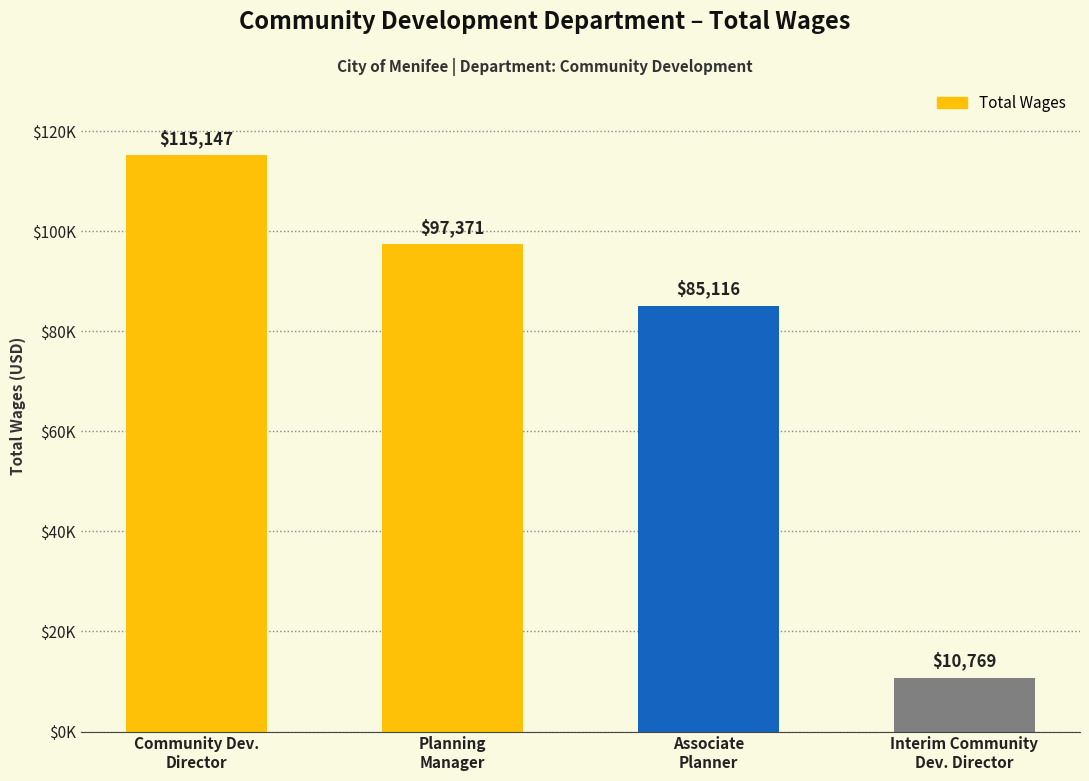

At which category does the chart reach its peak across all series?

Community Dev.
Director